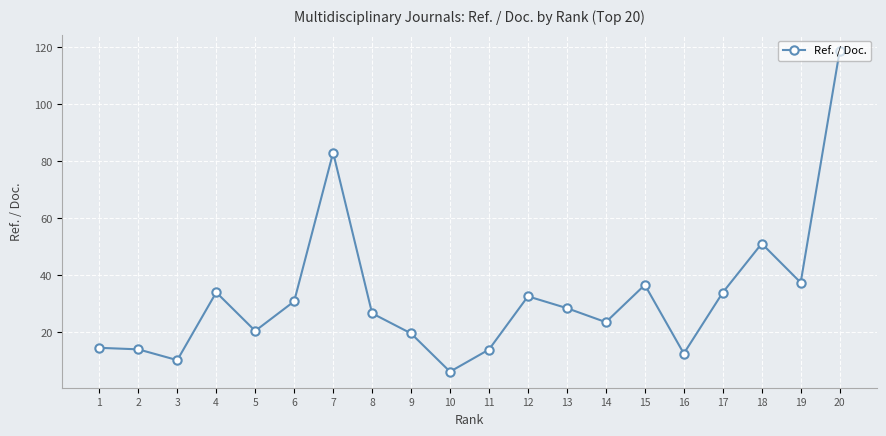

At which label is the value closest to 62?

18